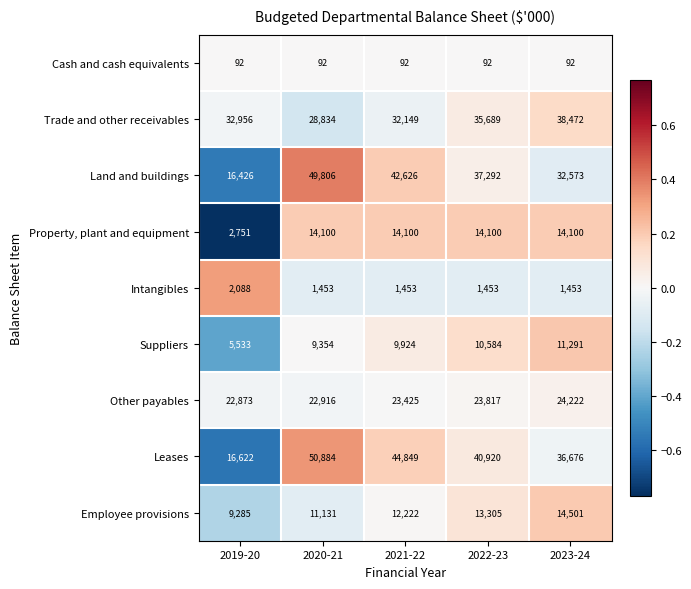

Which series changed the most between 2021-22 and 2023-24?

Land and buildings